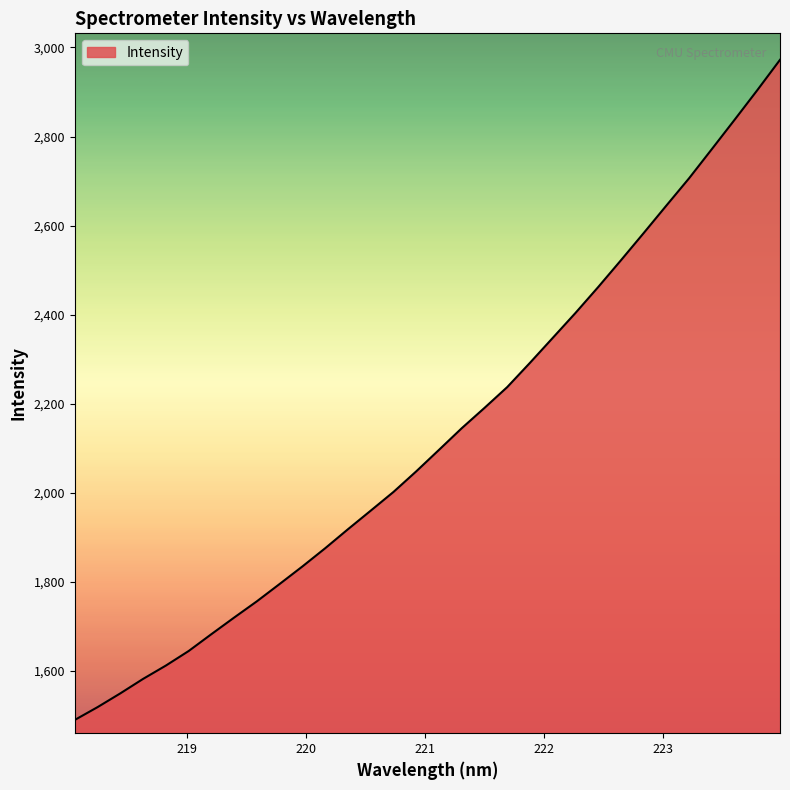

What is the maximum value shown in the chart?

2972.3